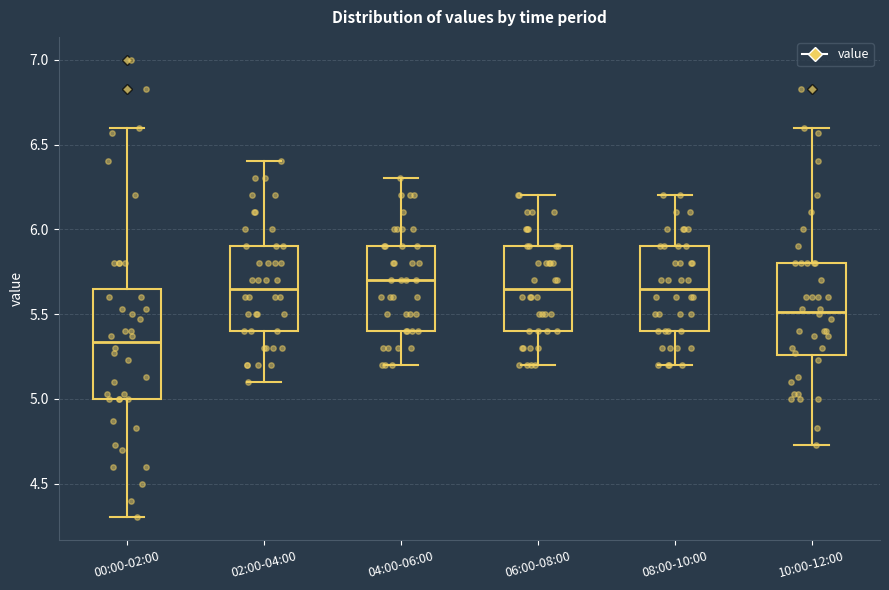

Where is the lower edge of the box for 00:00-02:00 on the y-axis? The values are not printed on the chart, so give them approximately, as read against the axis.

5.00